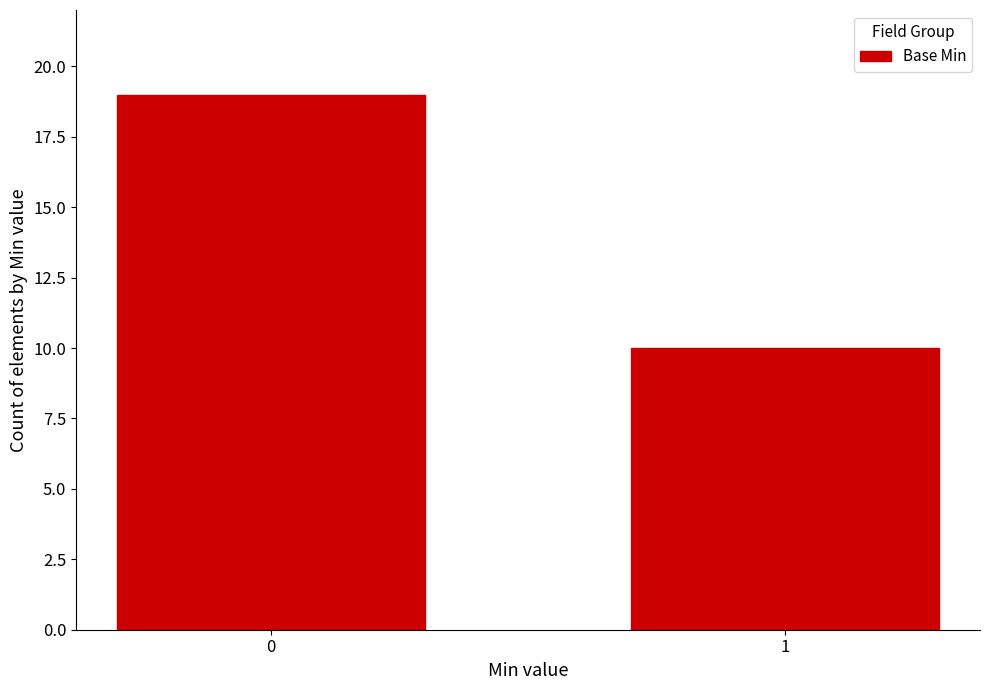

What is the ratio of the value at 1 to the value at 0?

0.5